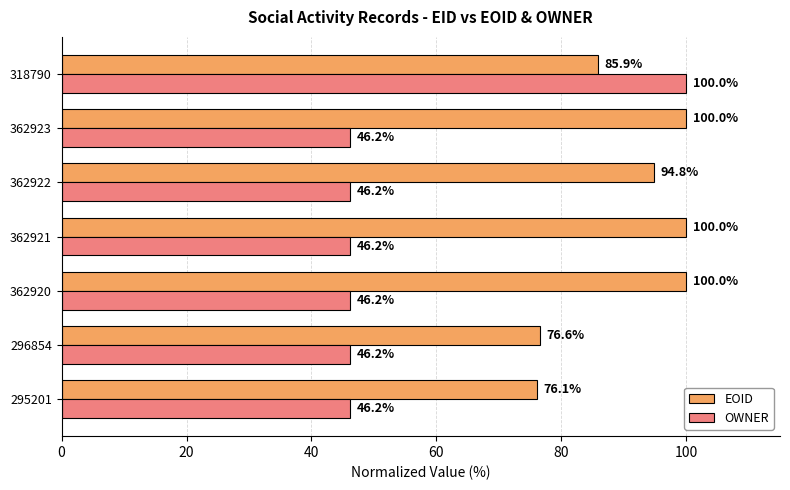

What is the sum of the EOID values at 362923 and 362921?

200.0